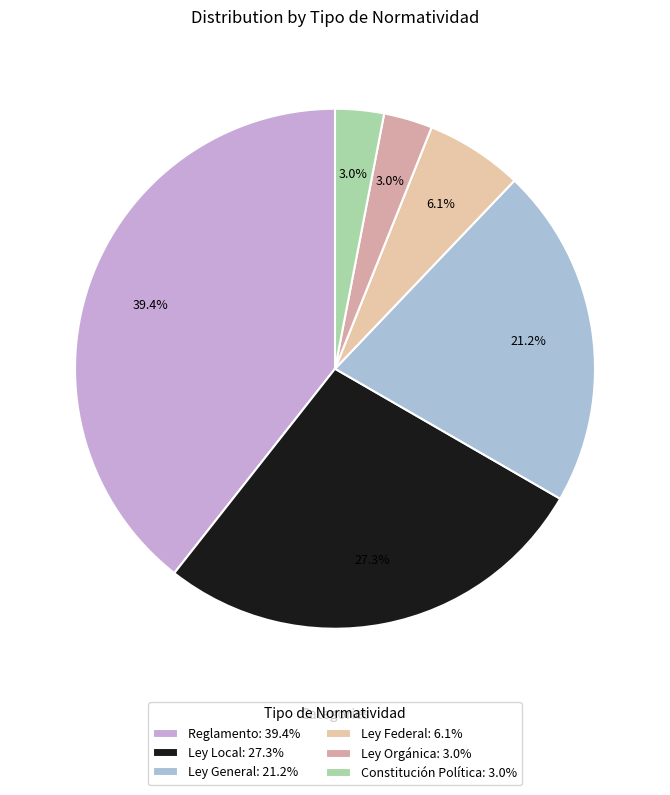

Is it true that Reglamento is 32% of the pie?

False